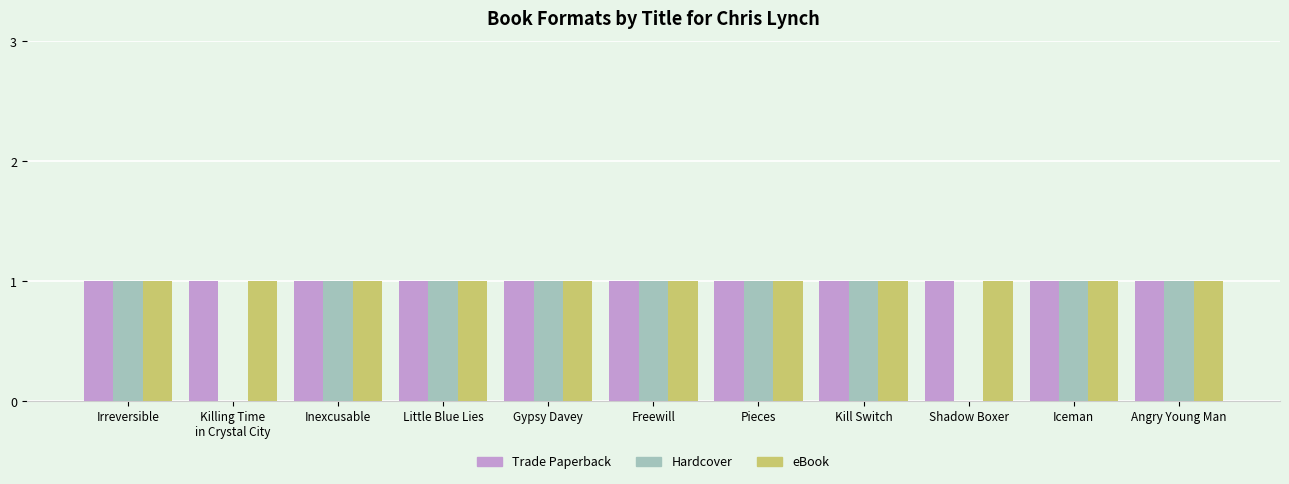

Between Gypsy Davey and Shadow Boxer, which series saw the biggest shift?

Hardcover